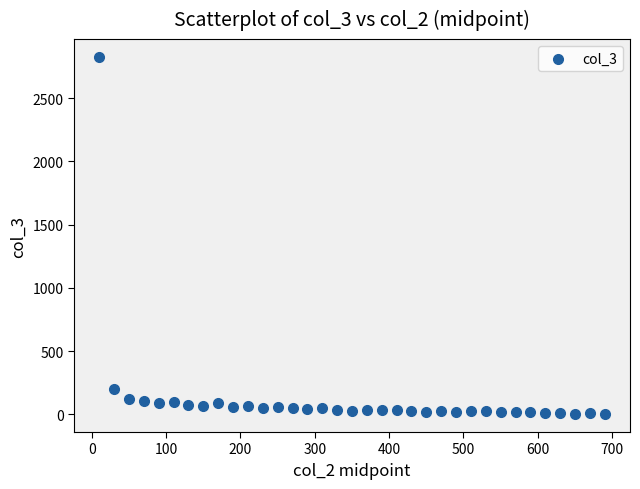

What Y value in the scatter plot is closest to 1413?

203